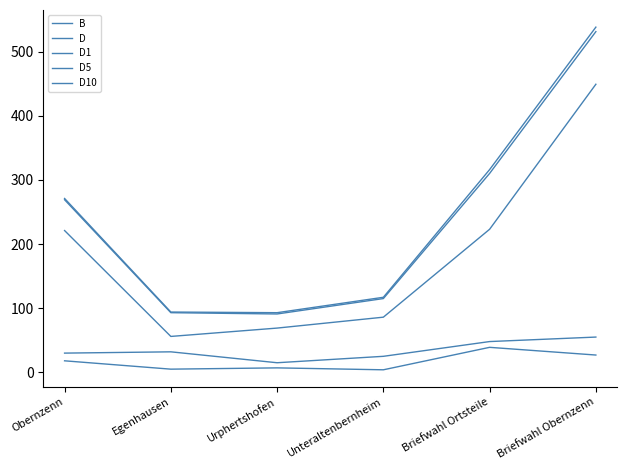

Rank the categories by B value from lowest to highest.

Urphertshofen, Egenhausen, Unteraltenbernheim, Obernzenn, Briefwahl Ortsteile, Briefwahl Obernzenn